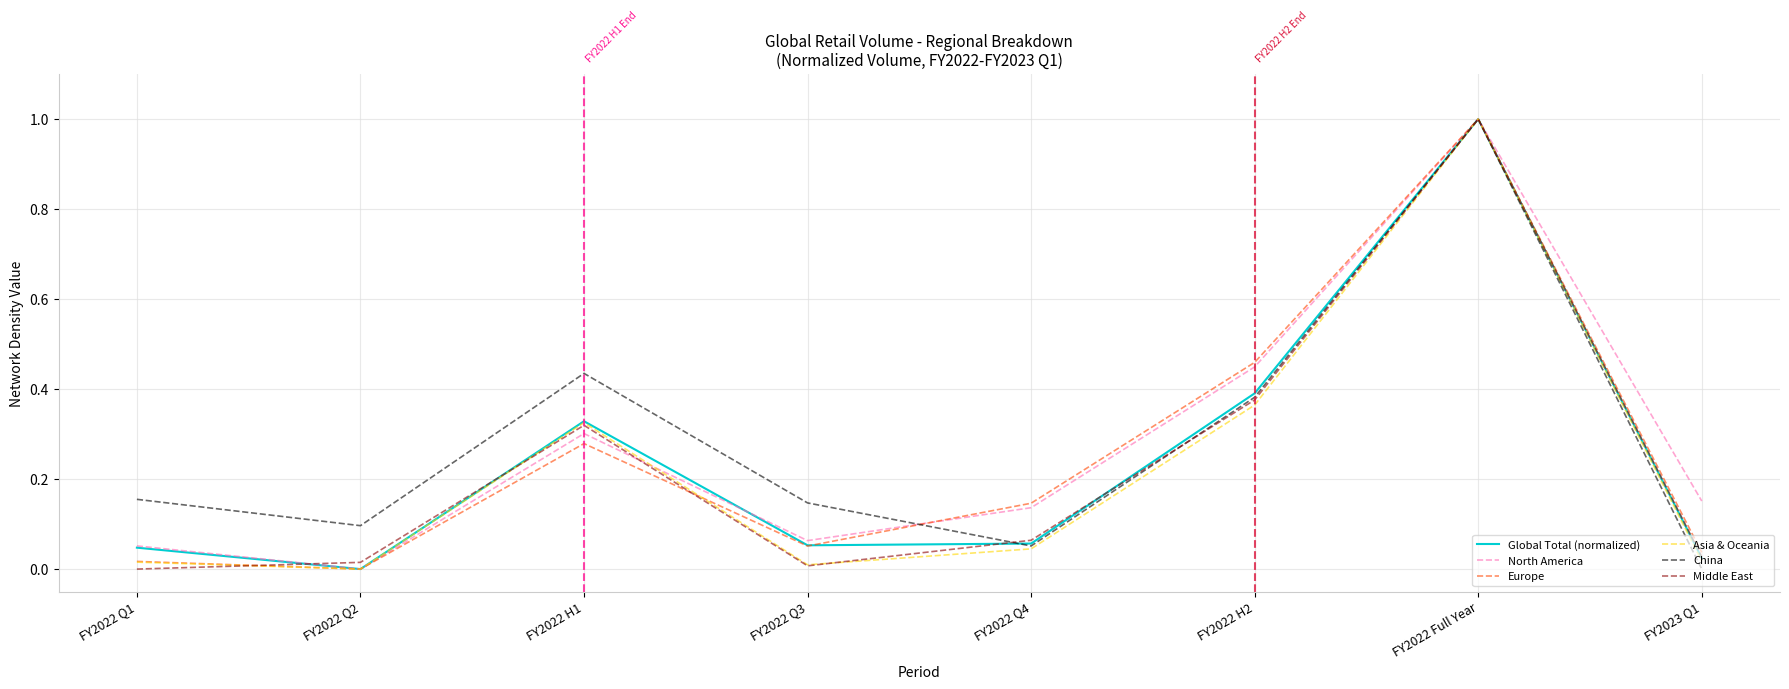

How many interior local valleys does the Middle East series have?

1